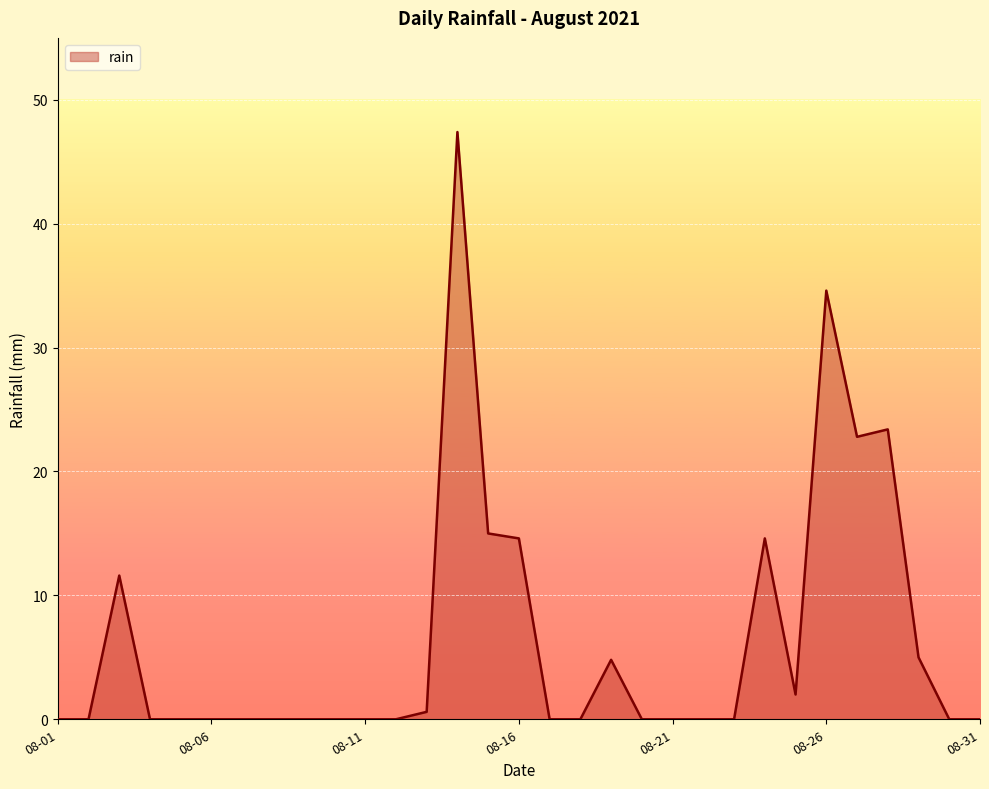

What is the maximum value shown in the chart?

47.4